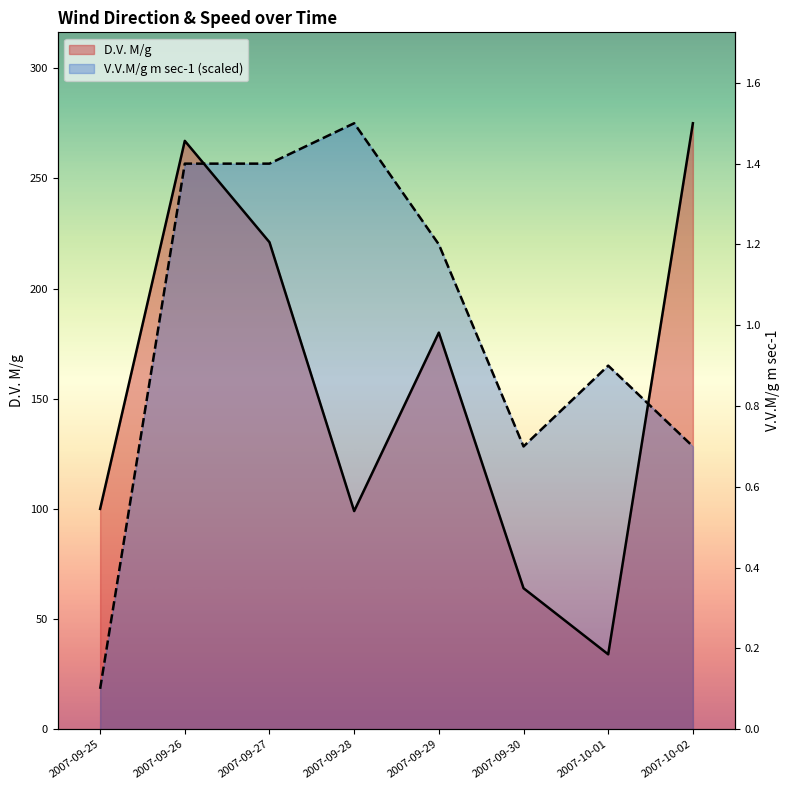

At which label does V.V.M/g m sec-1 reach its peak?

2007-09-28